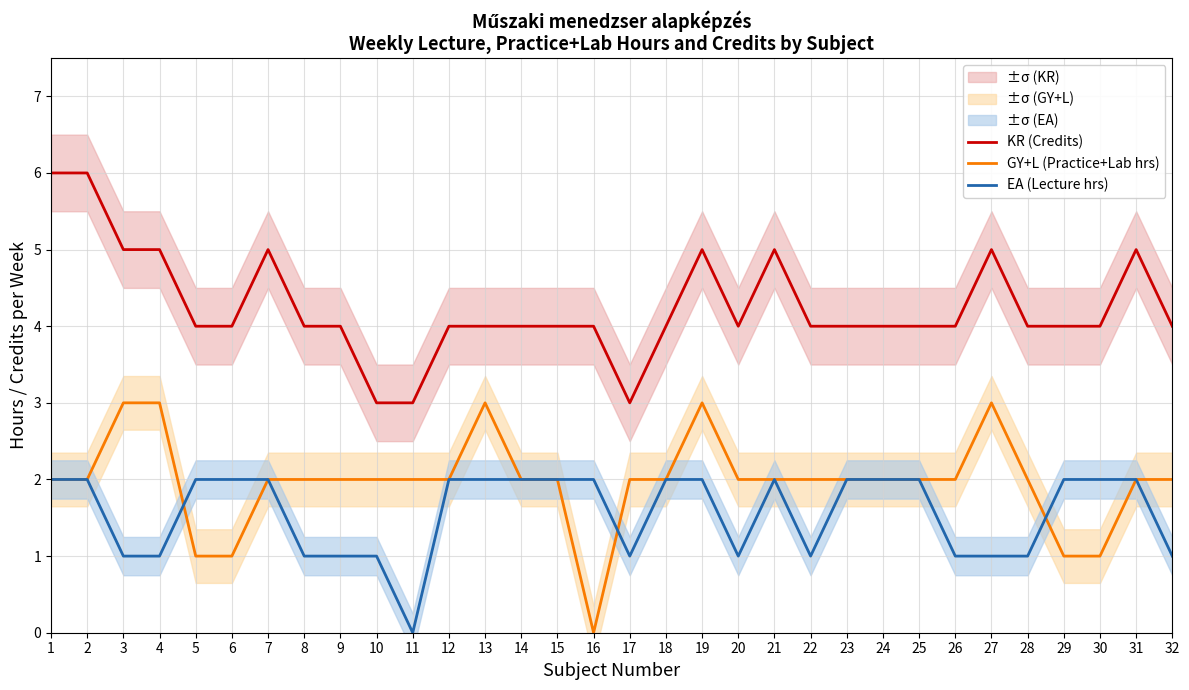

Is the value of EA (Lecture hrs) at 13 greater than the value of GY+L (Practice+Lab hrs) at 5?

Yes